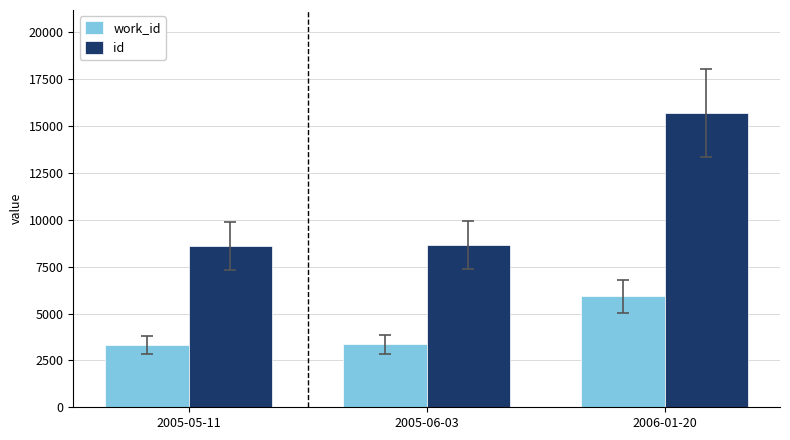

At 2005-05-11, list the series in order from largest to smallest.

id, work_id